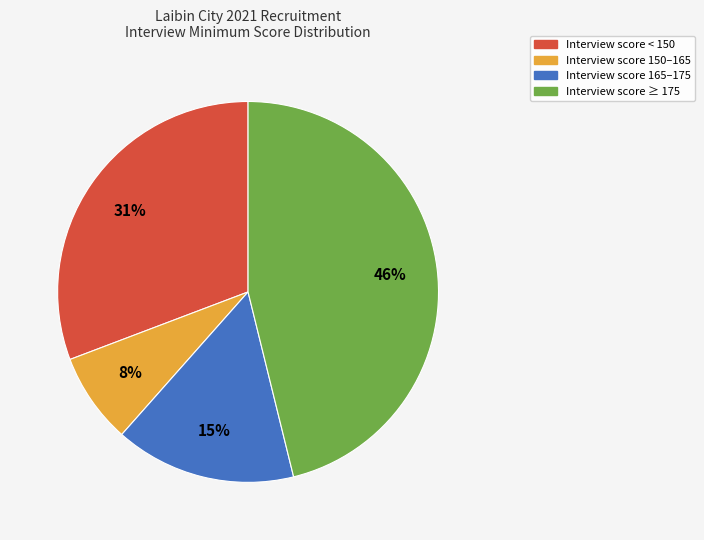

Is there any slice that represents more than half of the pie?

No